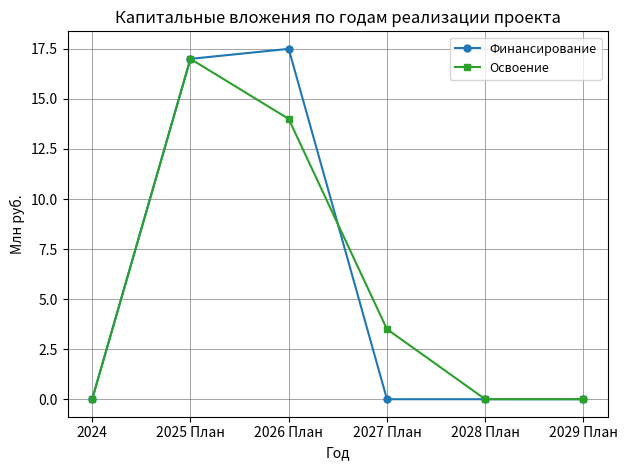

What is the difference between the Освоение values at 2029 План and 2027 План?

3.5